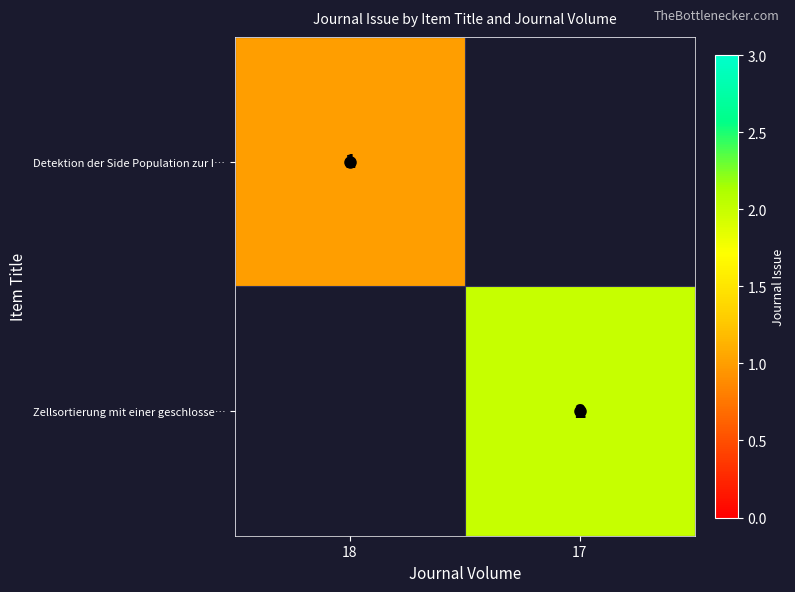

The Zellsortierung mit einer geschlosse… series shows 1 at 17. True or false?

False